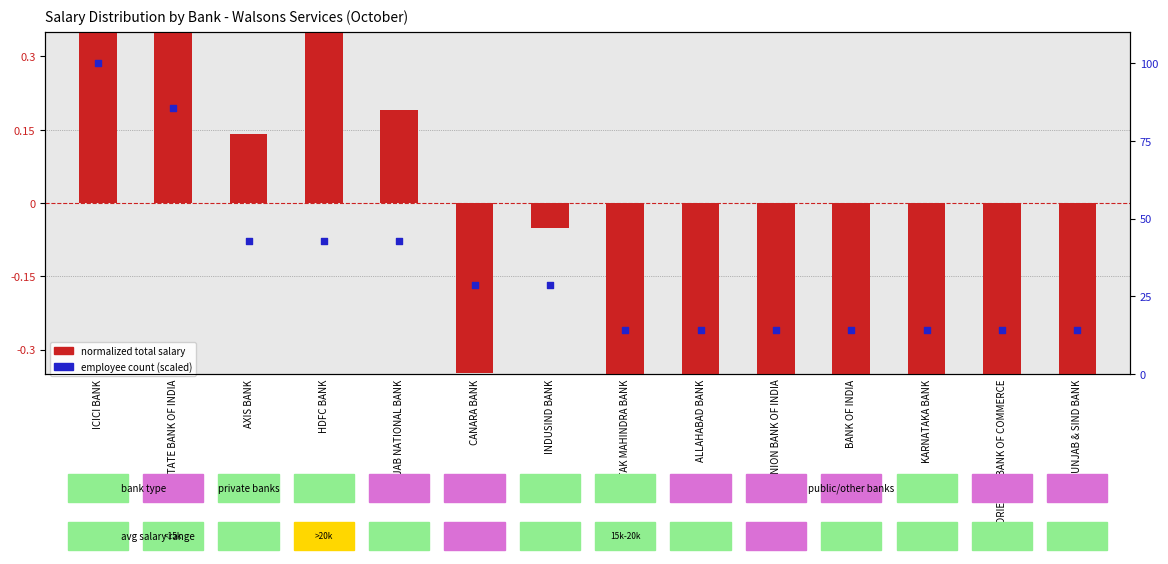

At how many categories does at least one series exceed 11?

14